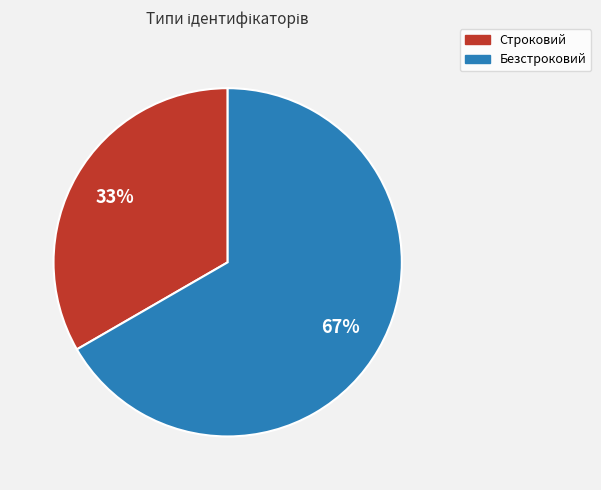

What percentage is the Безстроковий slice, to the nearest percent?

67%